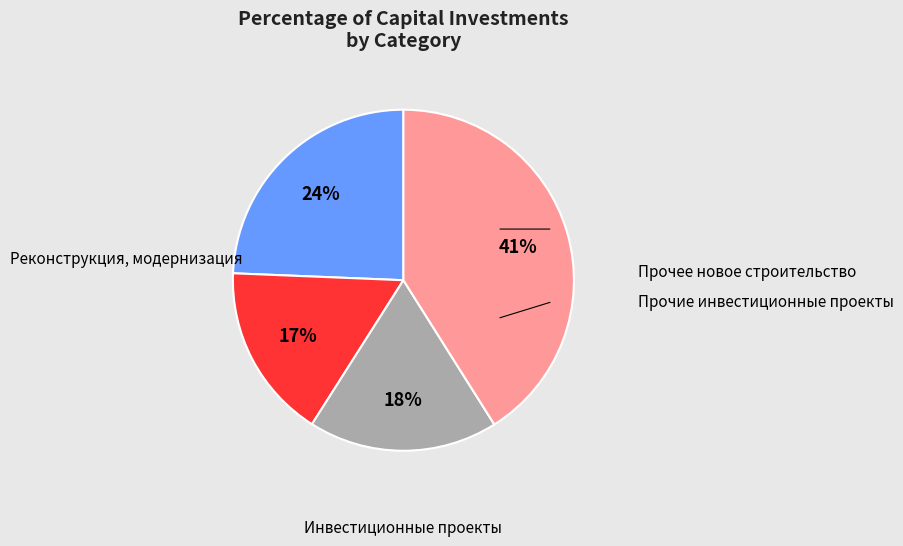

To the nearest percent, what is the difference between the largest and smallest slice percentages?

24%